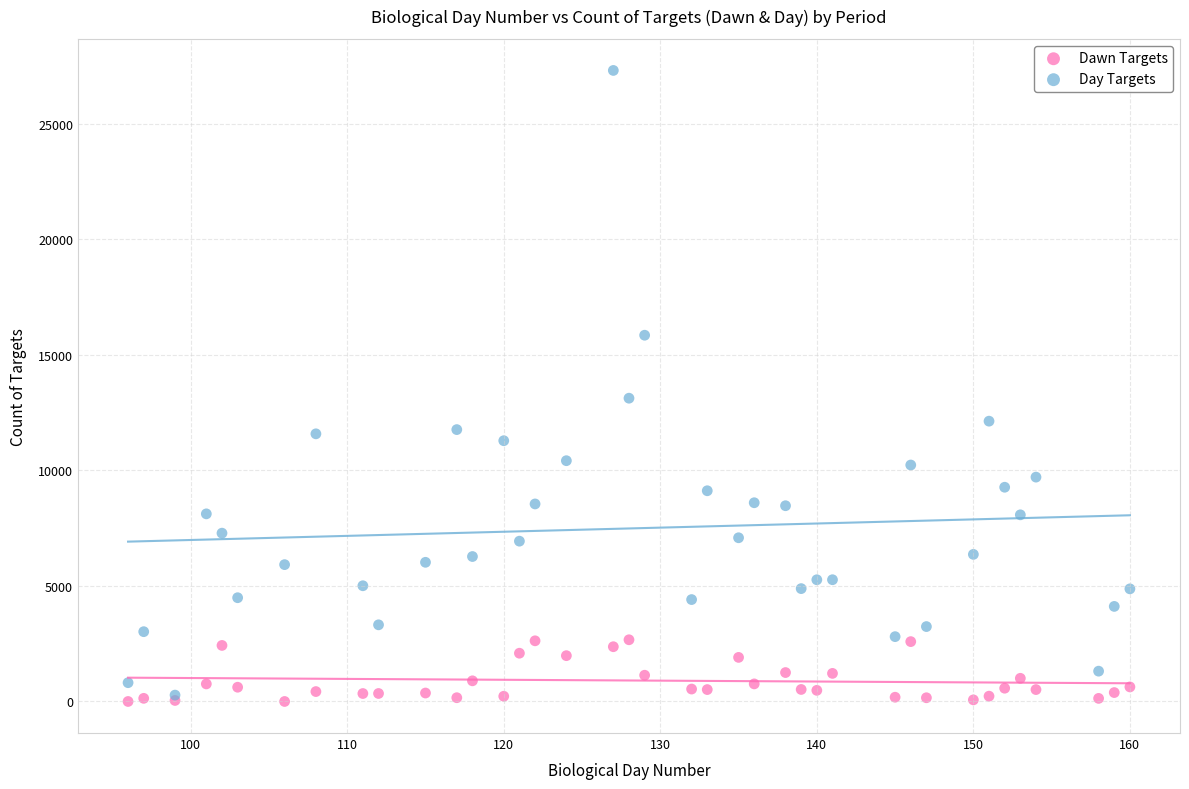

Which series reaches the maximum Y coordinate?

Day Targets